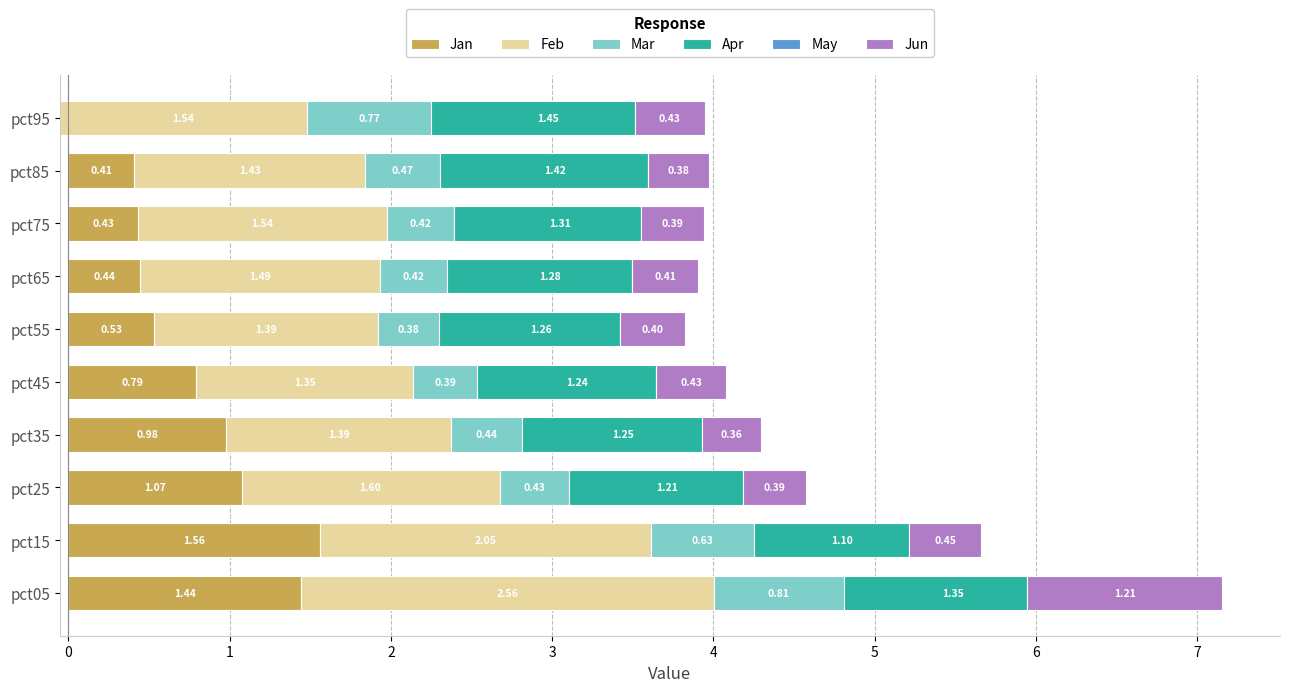

What is the total value across all series at pct95?

3.9